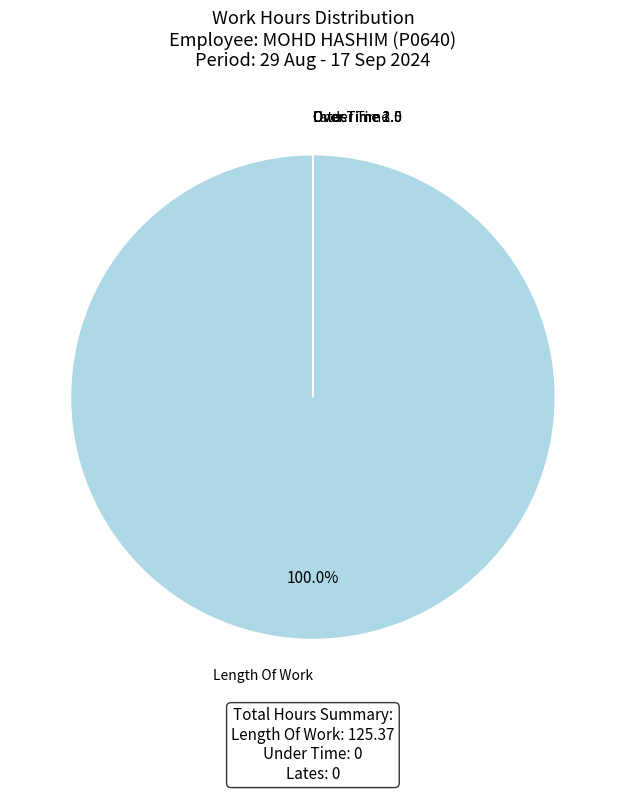

To the nearest percent, what is the average slice percentage?

17%